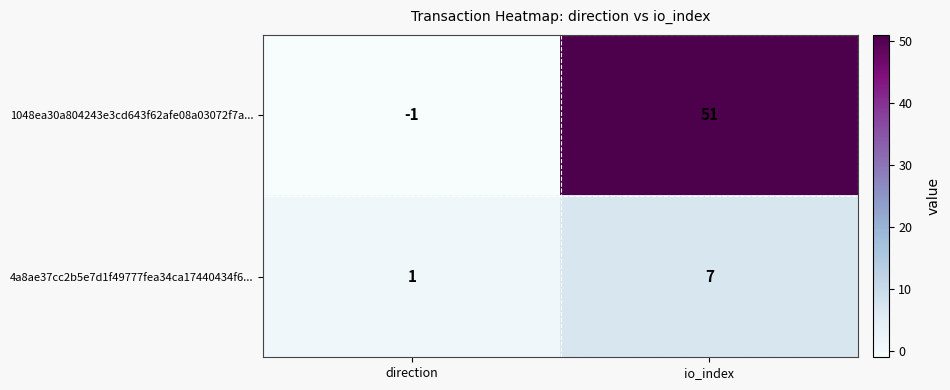

Which series has the widest spread of values?

1048ea30a804243e3cd643f62afe08a03072f7a...